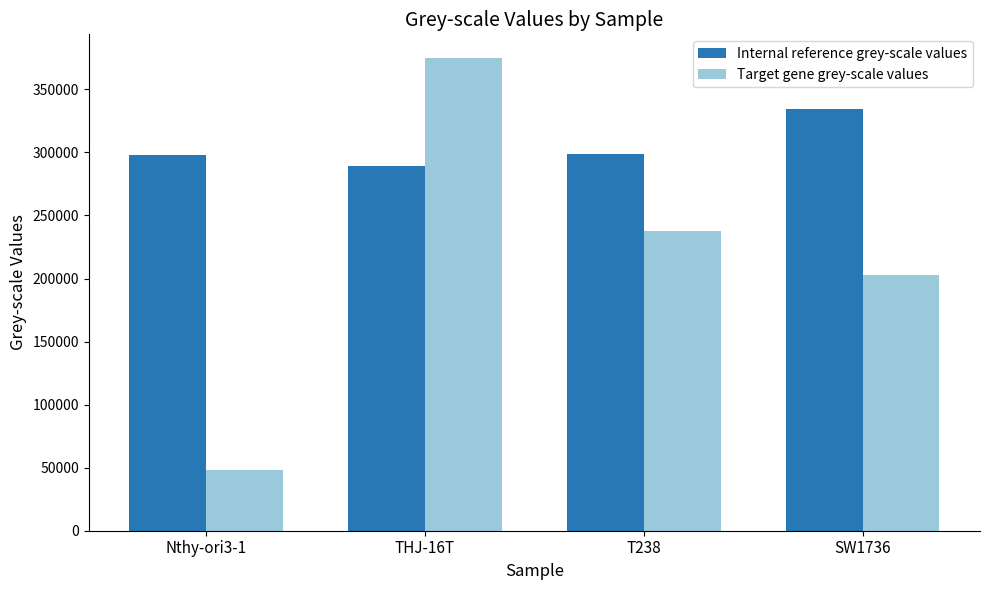

What is the average value of the Internal reference grey-scale values series?

305146.8